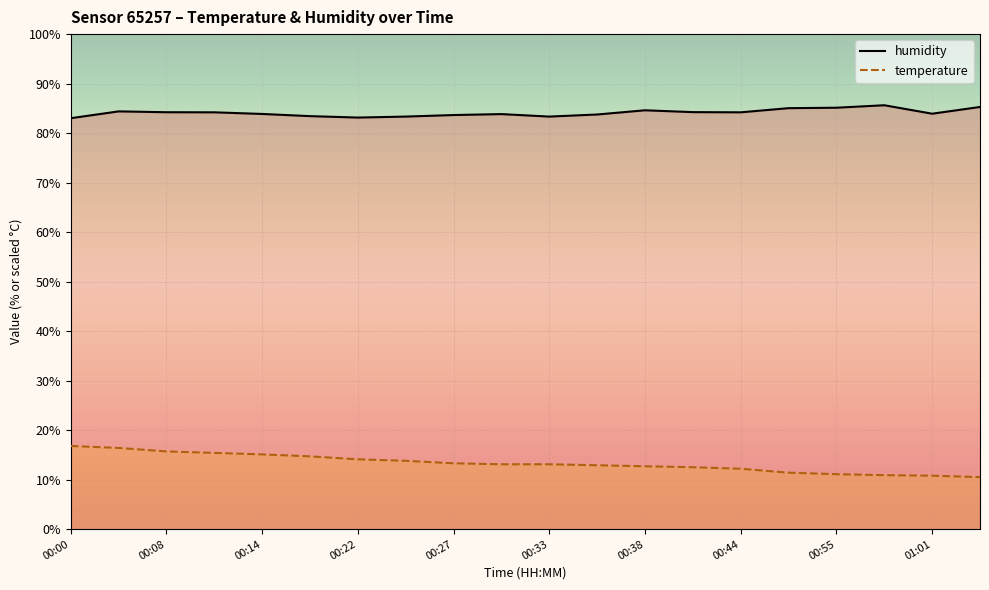

Count the number of categories in the chart.

20